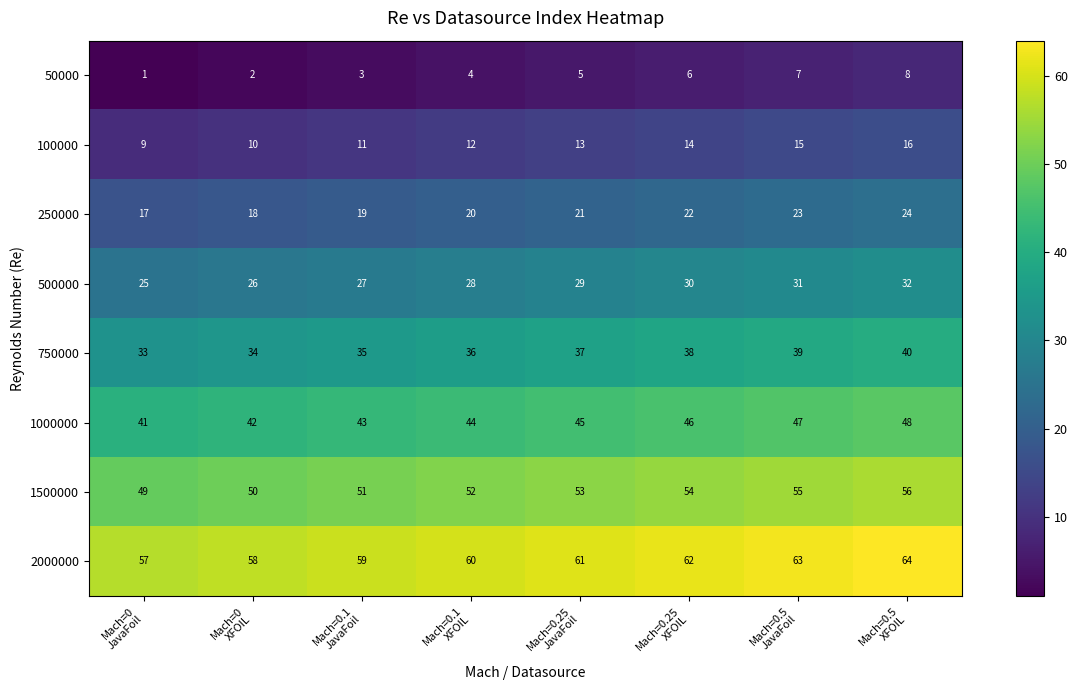

Count the 2000000 values in the range 59 to 63.

5